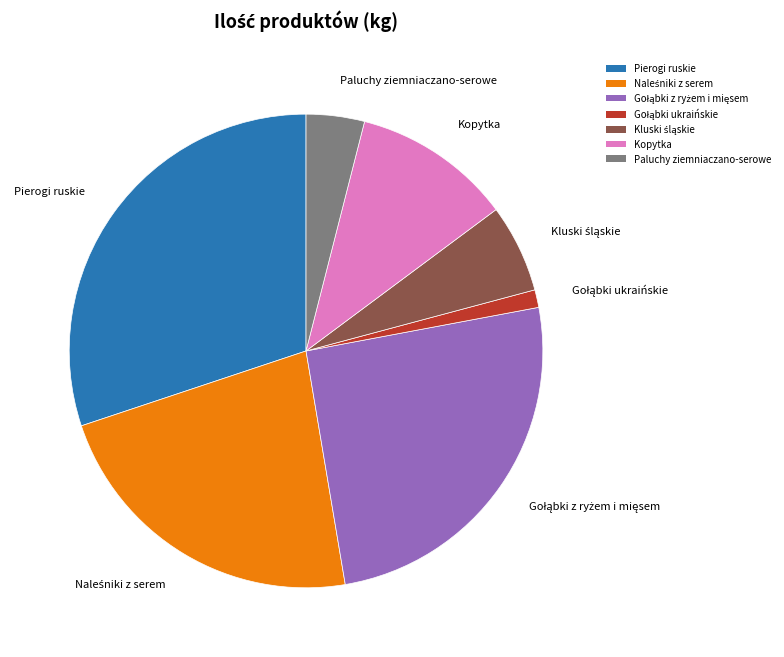

Does any single category account for the majority?

No